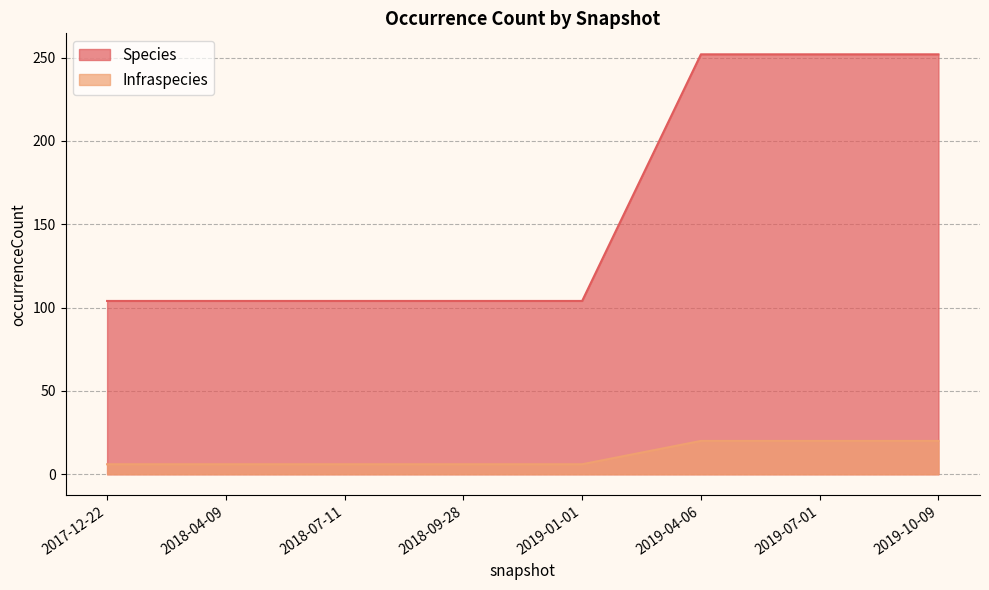

Which series has the largest range (max minus min)?

Species